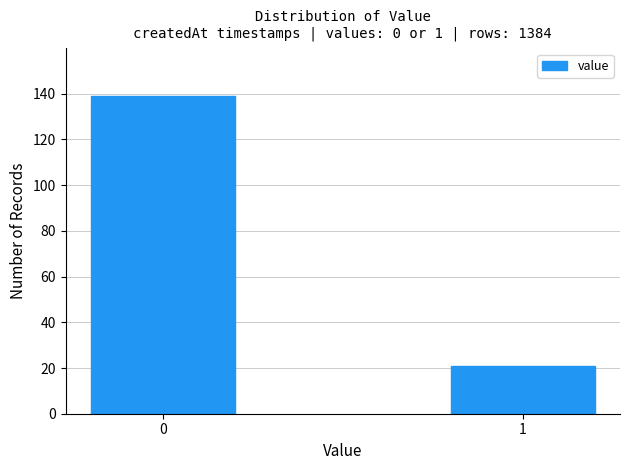

Reading right to left, list all the values displayed in this chart.

1=21	0=139